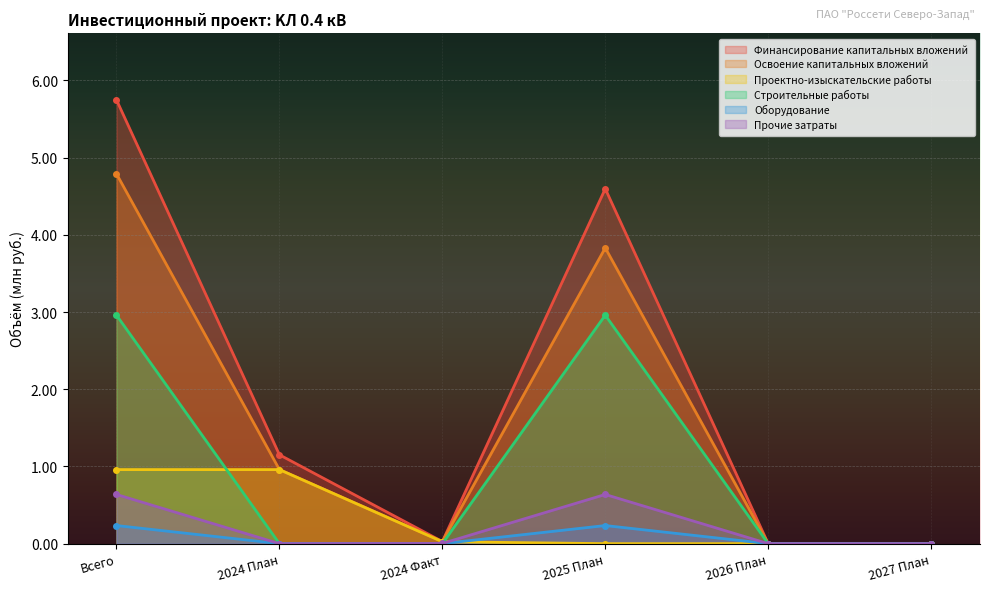

What is the label of the 2nd point from the right?

2026 План